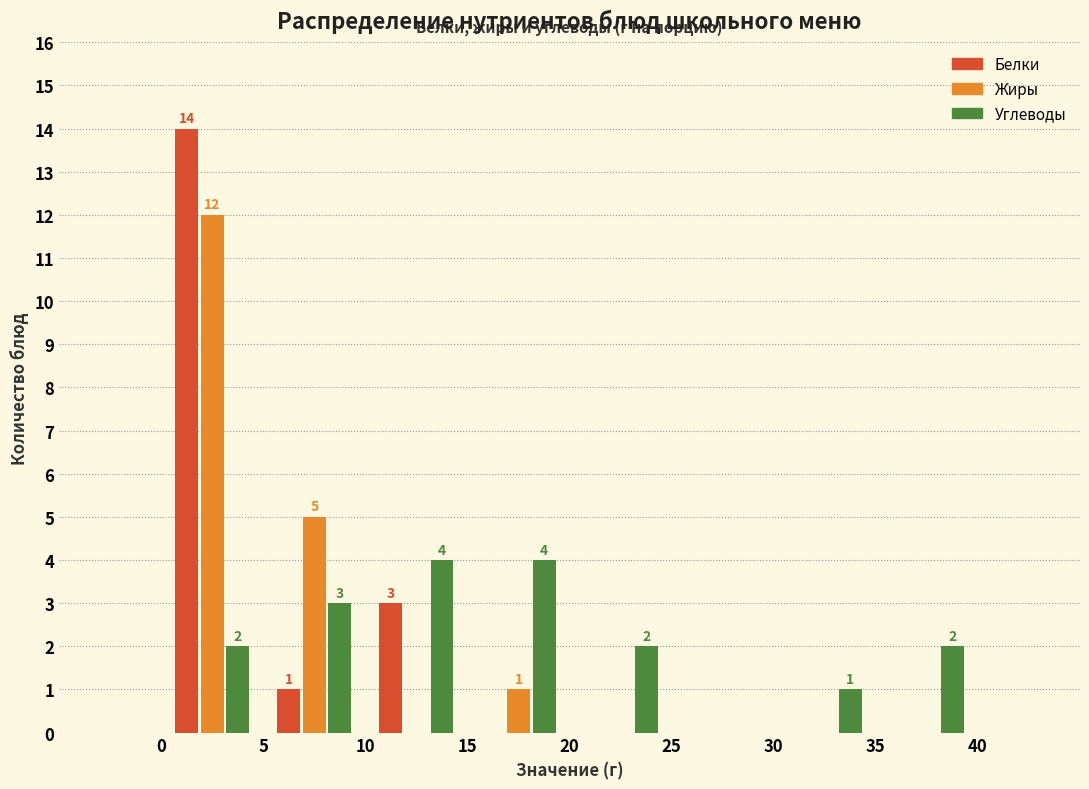

In the Жиры series, which range on the x-axis has the tallest bar?

0 to 5